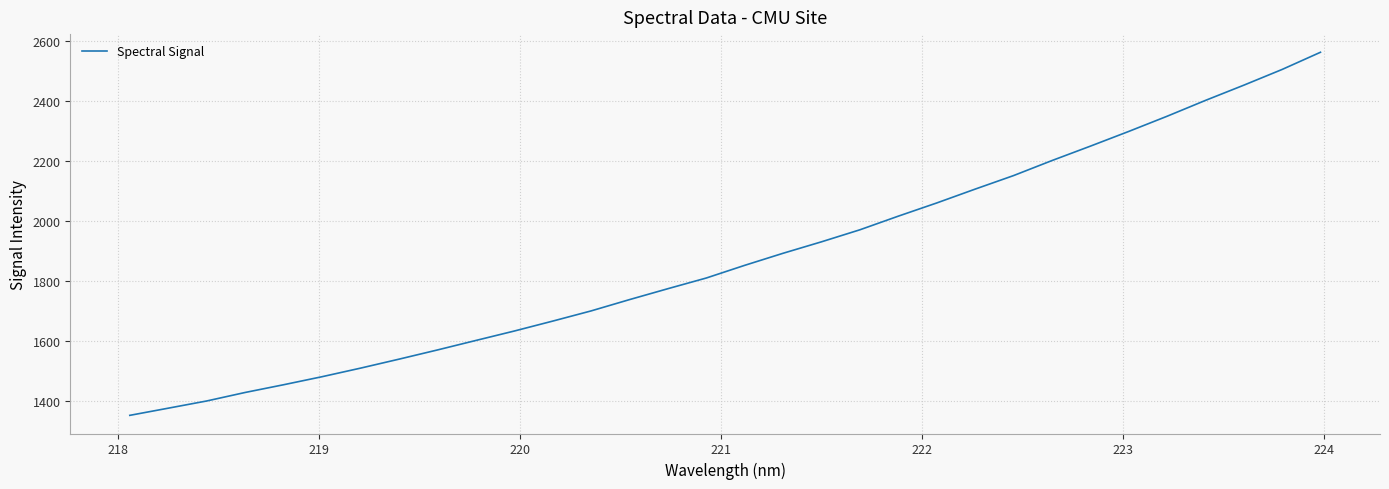

What is the sum of all values?

60006.1